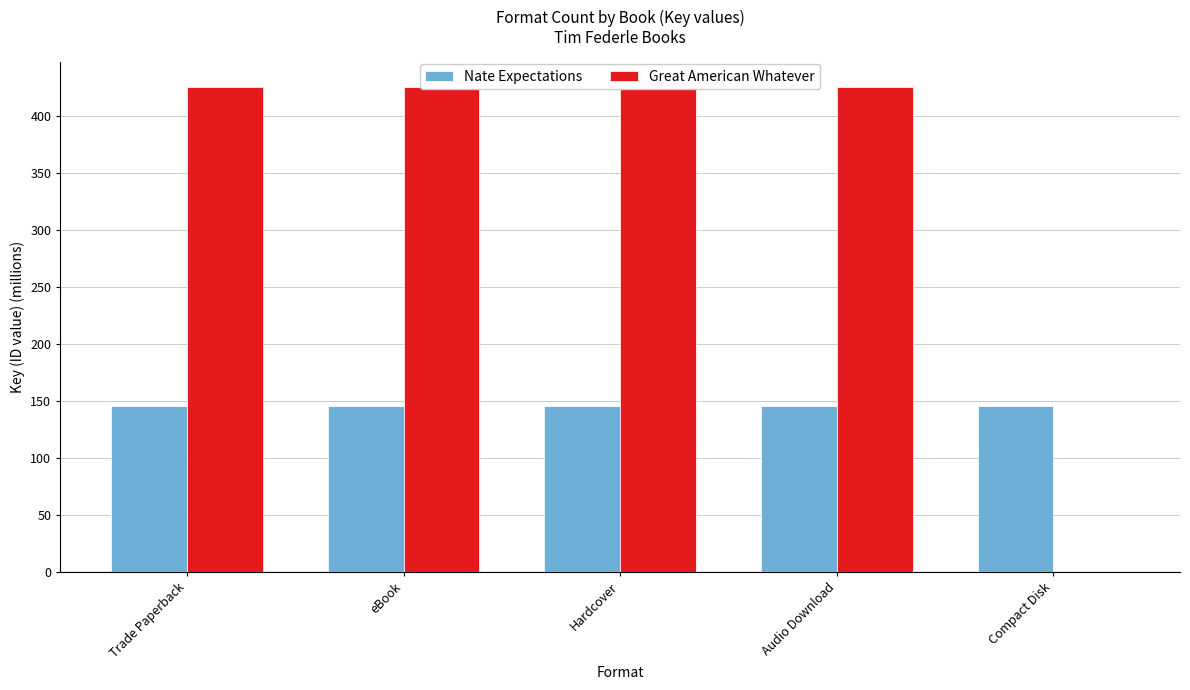

How many values in the Great American Whatever series exceed 425?

4